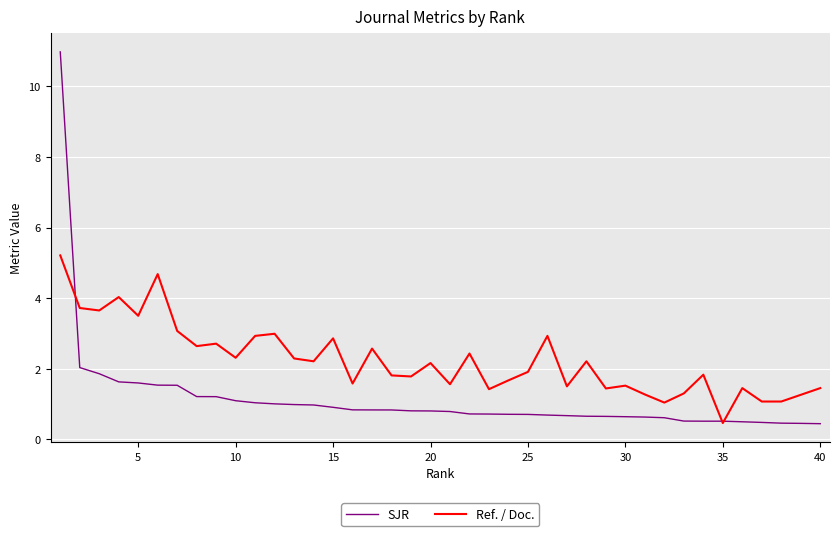

What is the minimum value for Ref. / Doc.?

0.5